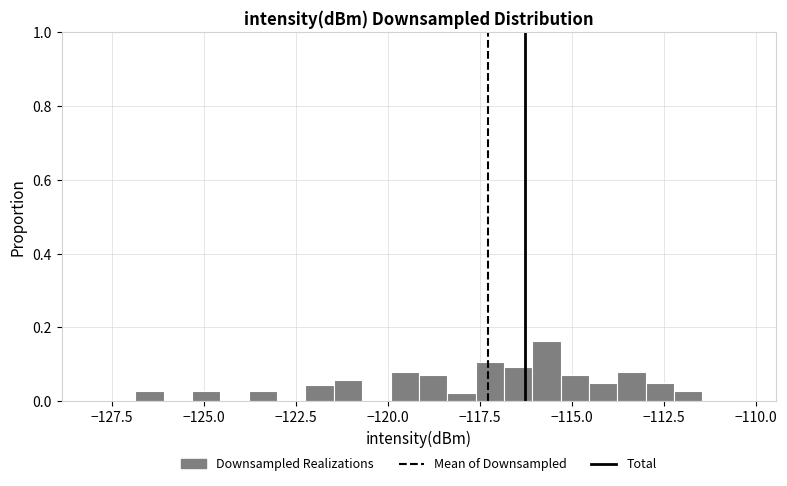

Around what value on the x-axis is the tallest bar? Give the approximate position of its centre, as read against the axis.

-115.5